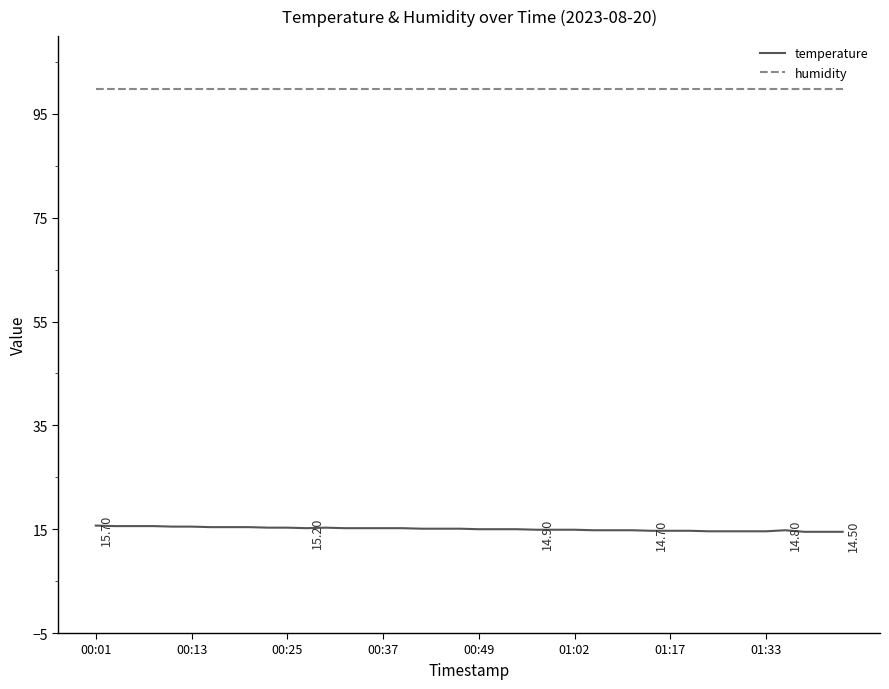

Which series has the largest total across all categories?

humidity